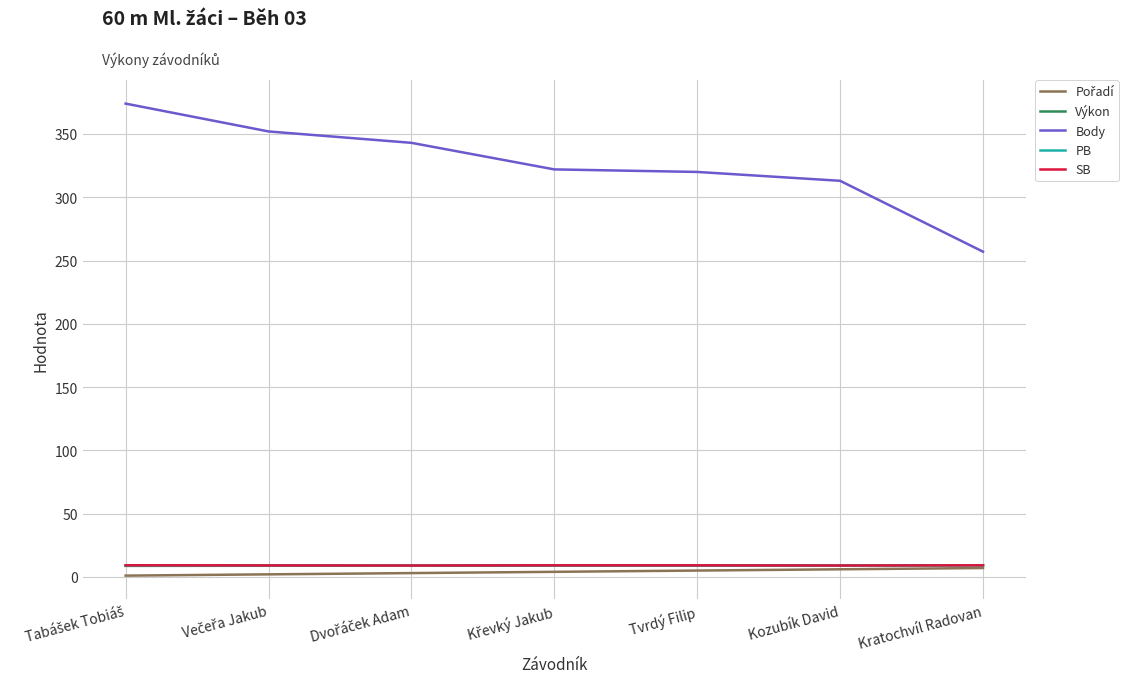

The value of Výkon at Kozubík David is 9.0. True or false?

True